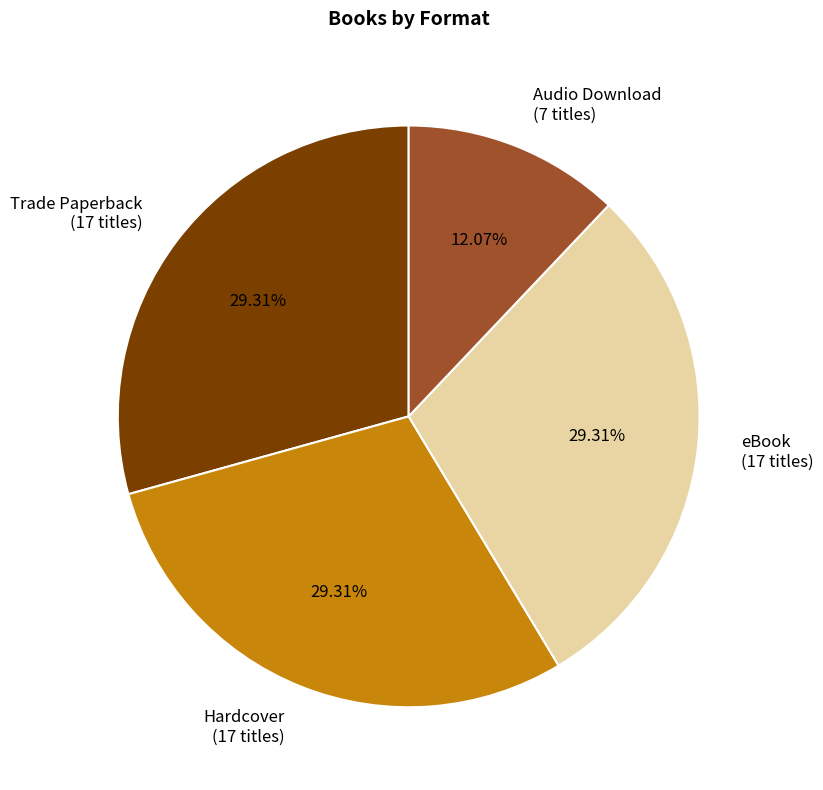

Which category has the smallest portion of the pie?

Audio Download